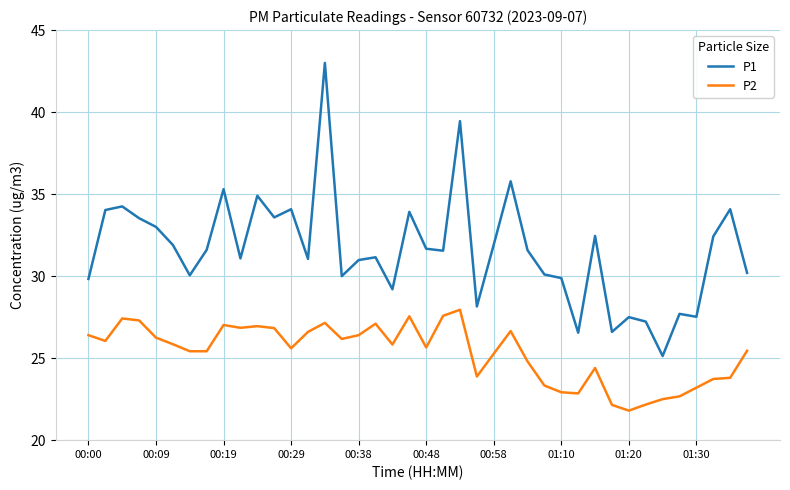

What is the smallest value displayed?

21.8